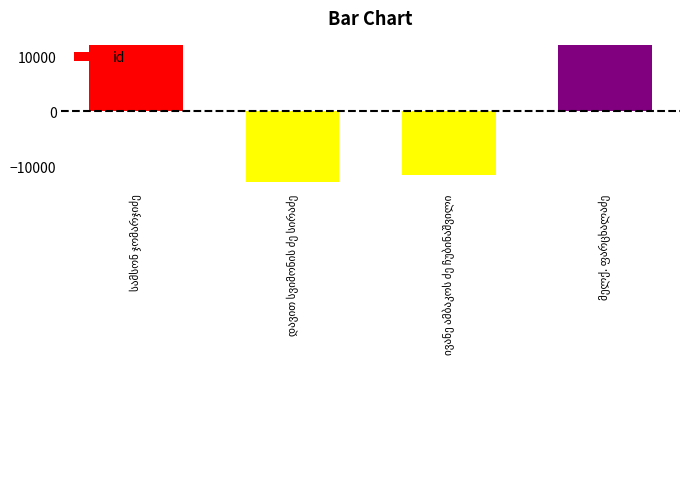

What is the maximum value shown in the chart?

12040